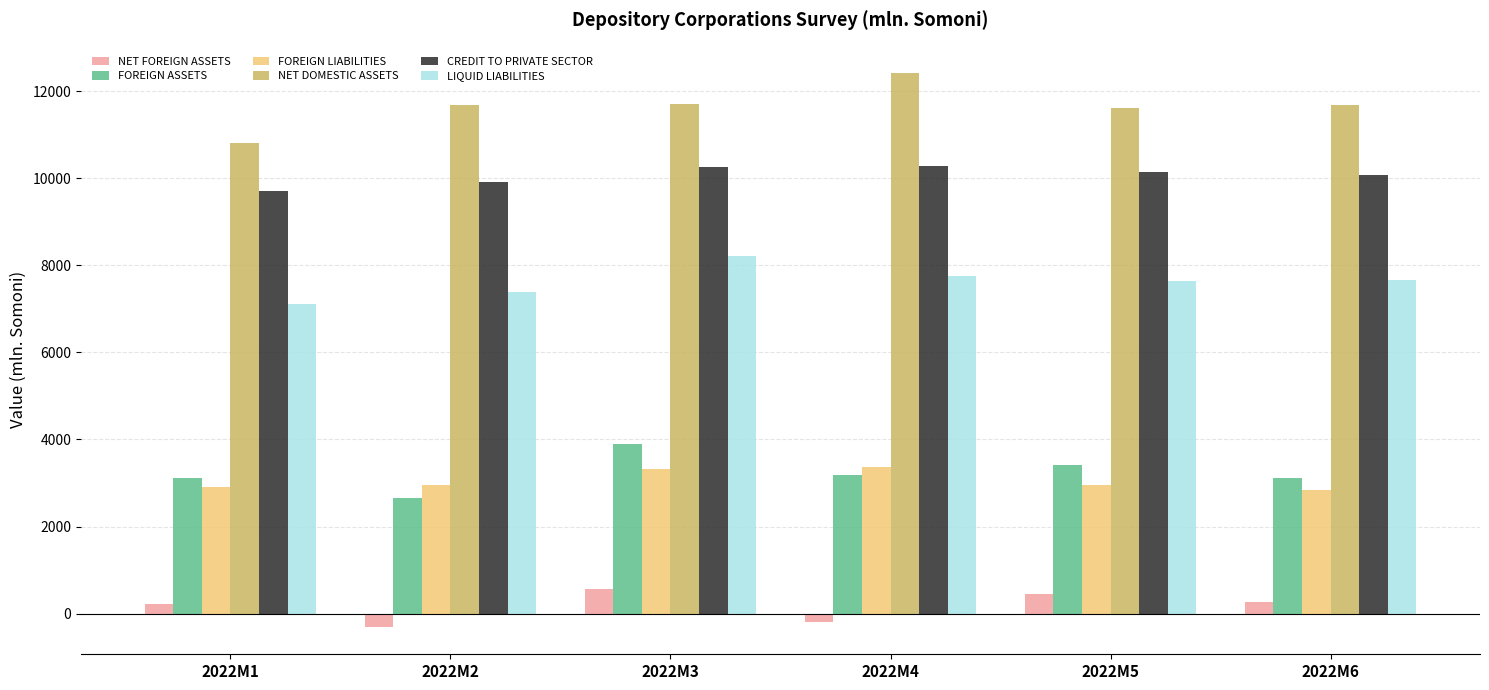

What is the sum of all NET DOMESTIC ASSETS values?

69889.5